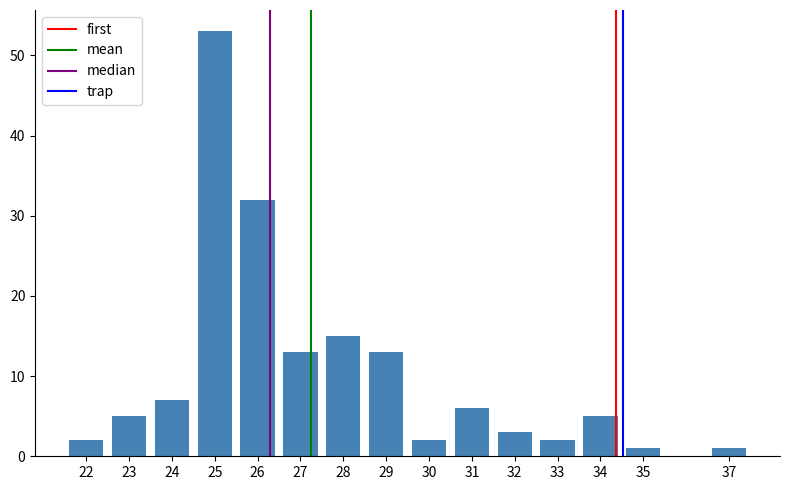

Reading left to right, list all the values displayed in this chart.

2	5	7	53	32	13	15	13	2	6	3	2	5	1	1